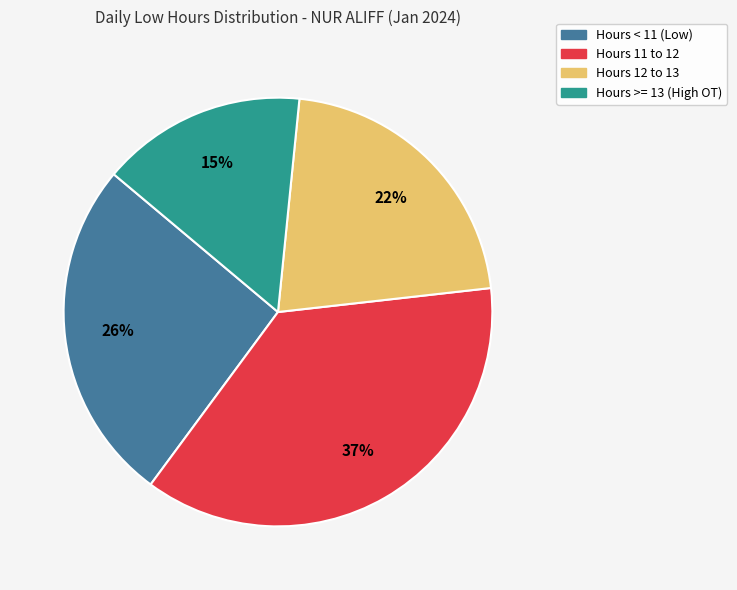

Does any single category account for the majority?

No